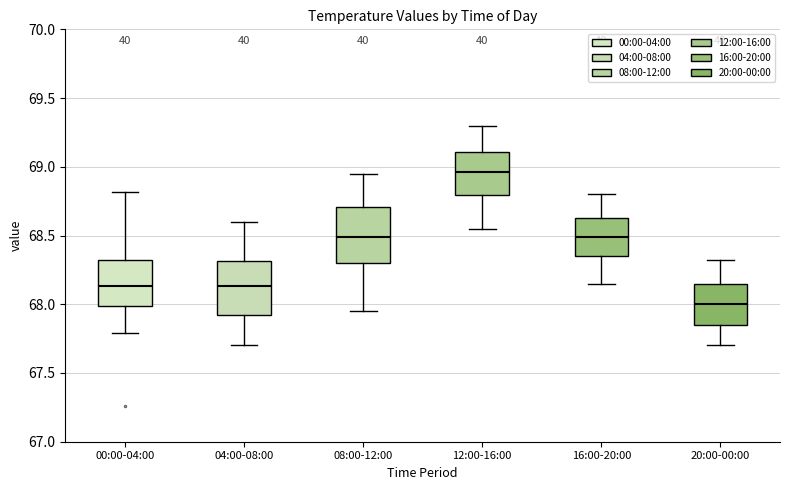

Reading left to right, transcribe this box plot: for each box, give where its median line is, the range the box spans, and where its two whiskers end, as read against the y-axis. The values are not printed on the chart, so give them approximately, as read against the axis.

00:00-04:00: median 68.15, box 68.00 to 68.35, whiskers 67.80 to 68.80
04:00-08:00: median 68.15, box 67.95 to 68.30, whiskers 67.70 to 68.60
08:00-12:00: median 68.50, box 68.30 to 68.70, whiskers 67.95 to 68.95
12:00-16:00: median 68.95, box 68.80 to 69.10, whiskers 68.55 to 69.30
16:00-20:00: median 68.50, box 68.35 to 68.65, whiskers 68.15 to 68.80
20:00-00:00: median 68.00, box 67.85 to 68.15, whiskers 67.70 to 68.30